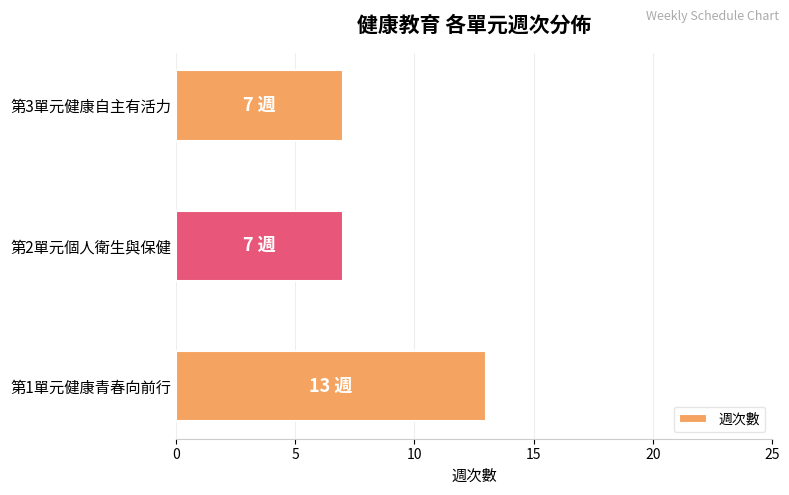

Count the number of categories in the chart.

3